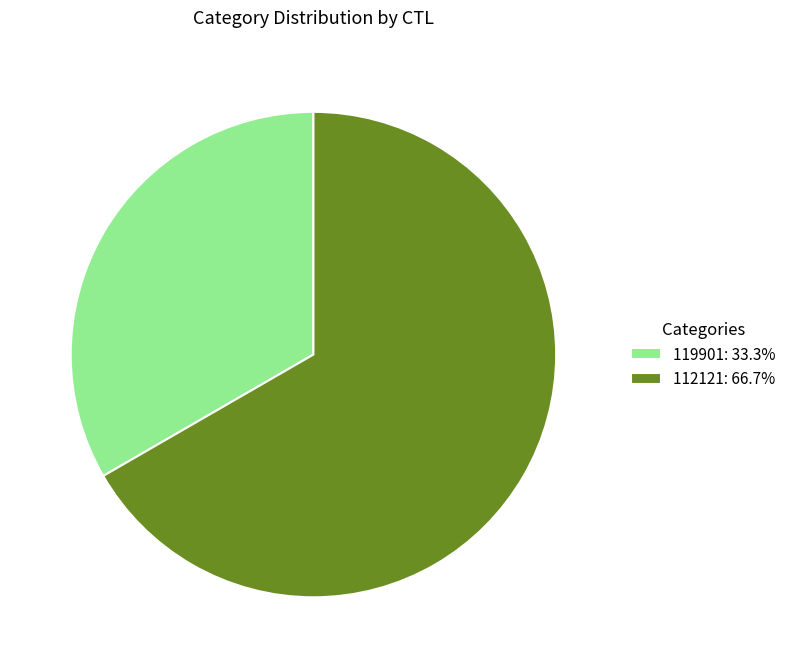

True or false: 112121 accounts for 67% of the total.

True